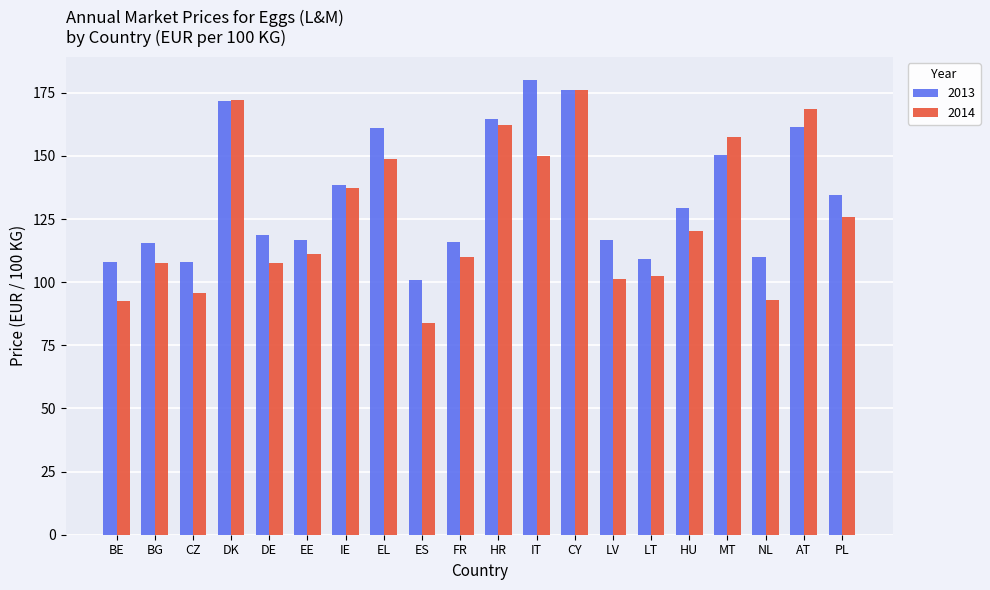

Is it true that 2014 equals 110.1 at FR?

True